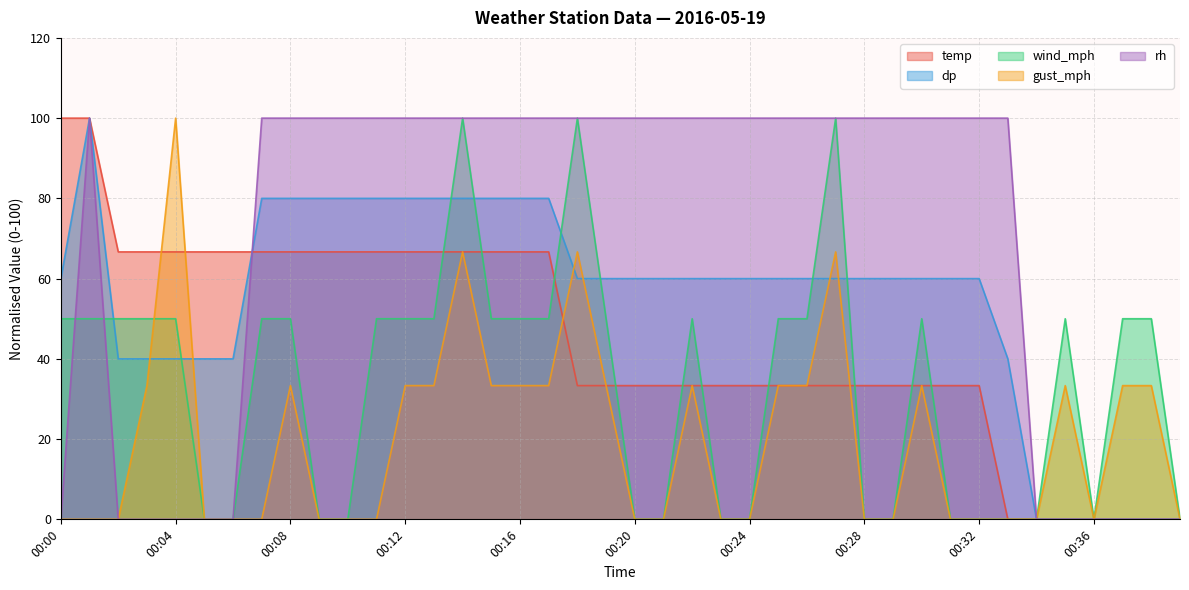

At which label is wind_mph closest to 50?

00:00